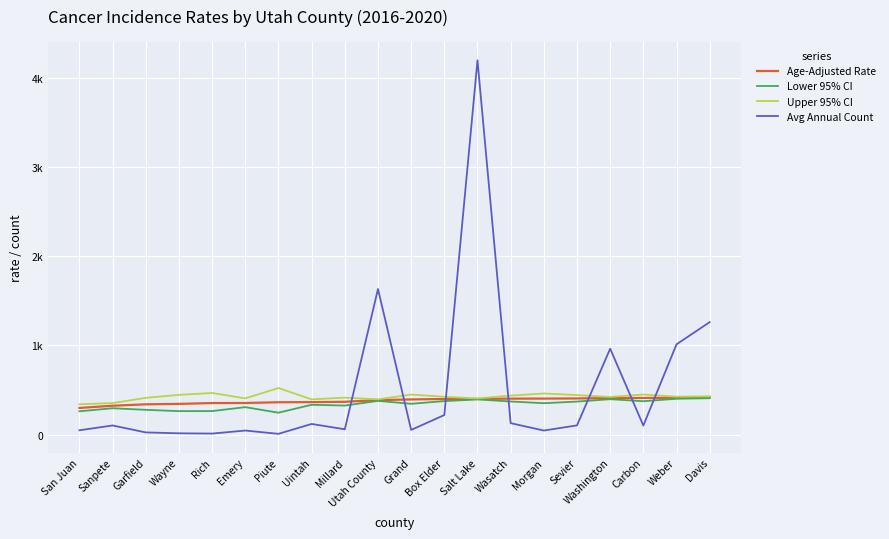

What value does the Upper 95% CI series have at Utah County?

395.5